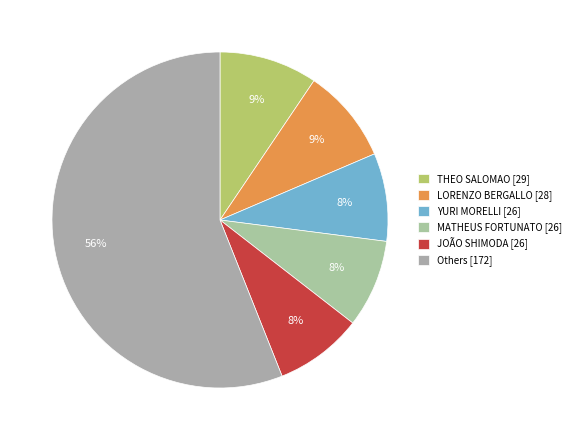

Is there any slice that represents more than half of the pie?

Yes